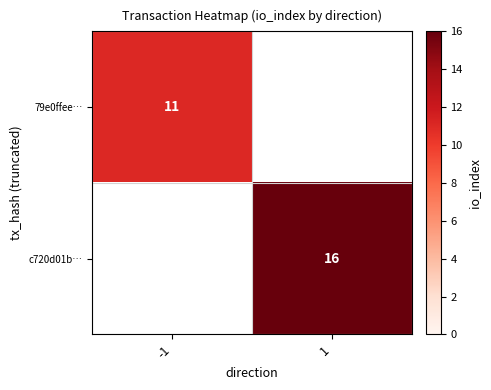

Which has a higher value, -1 or 1?

1